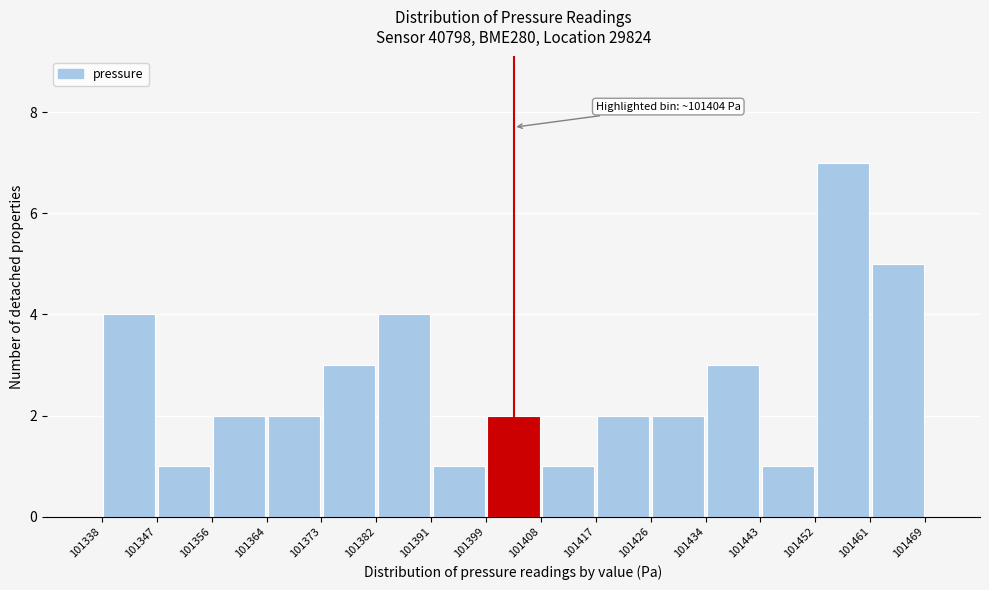

Over which range of the x-axis is the bar tallest?

101452 to 101461